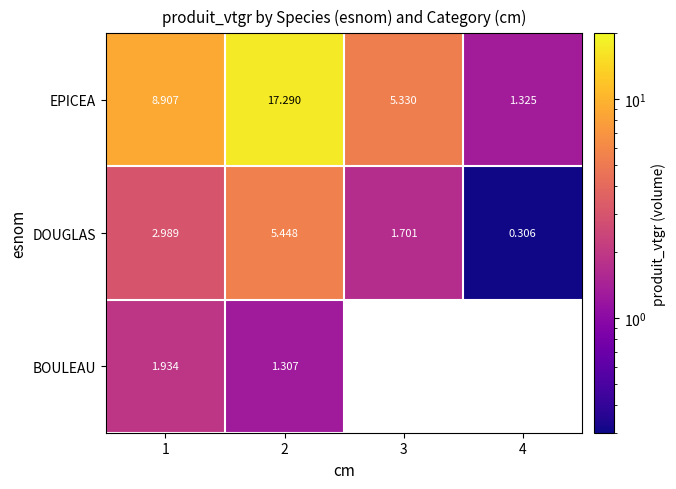

Rank the series at 2 from highest to lowest value.

EPICEA, DOUGLAS, BOULEAU